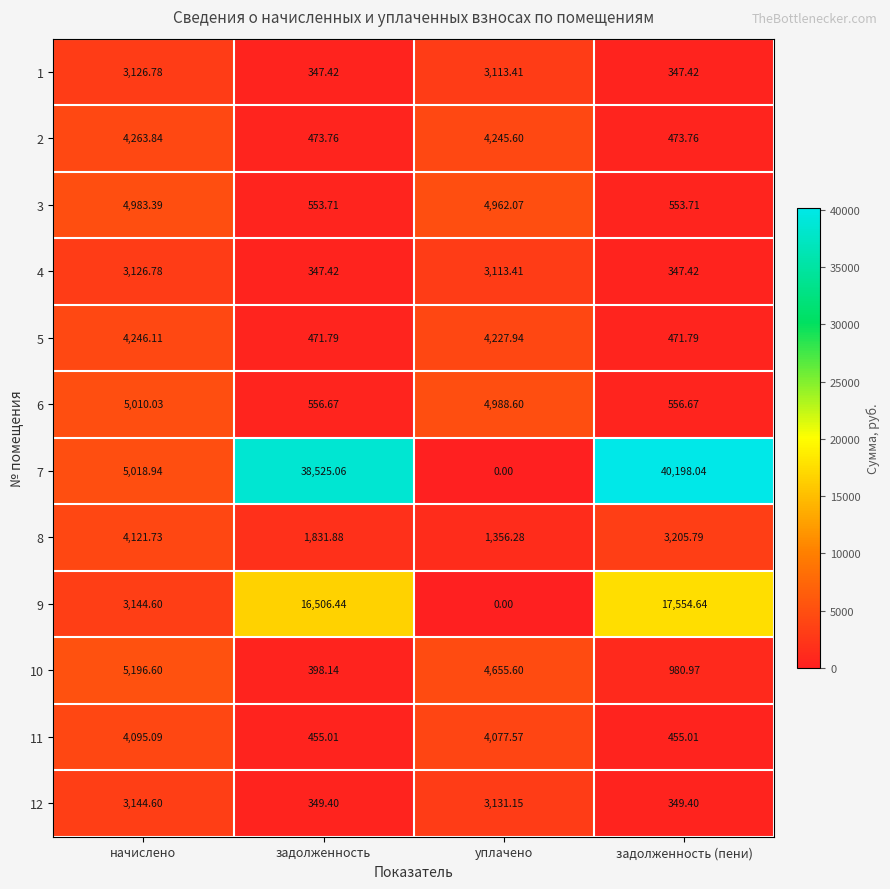

Count the number of categories in the chart.

4